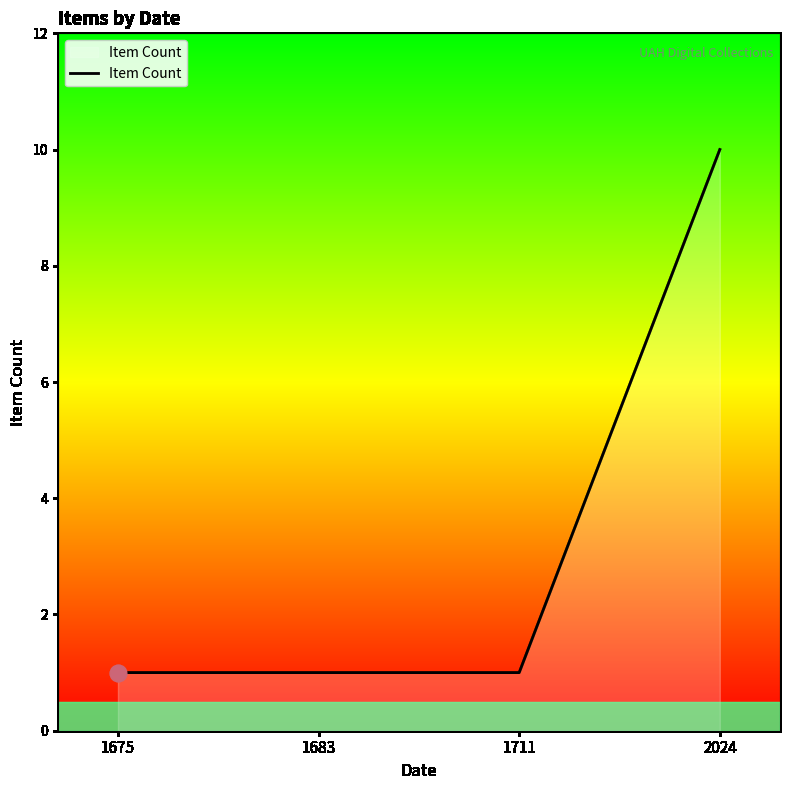

The value at 1675 is 1. True or false?

True